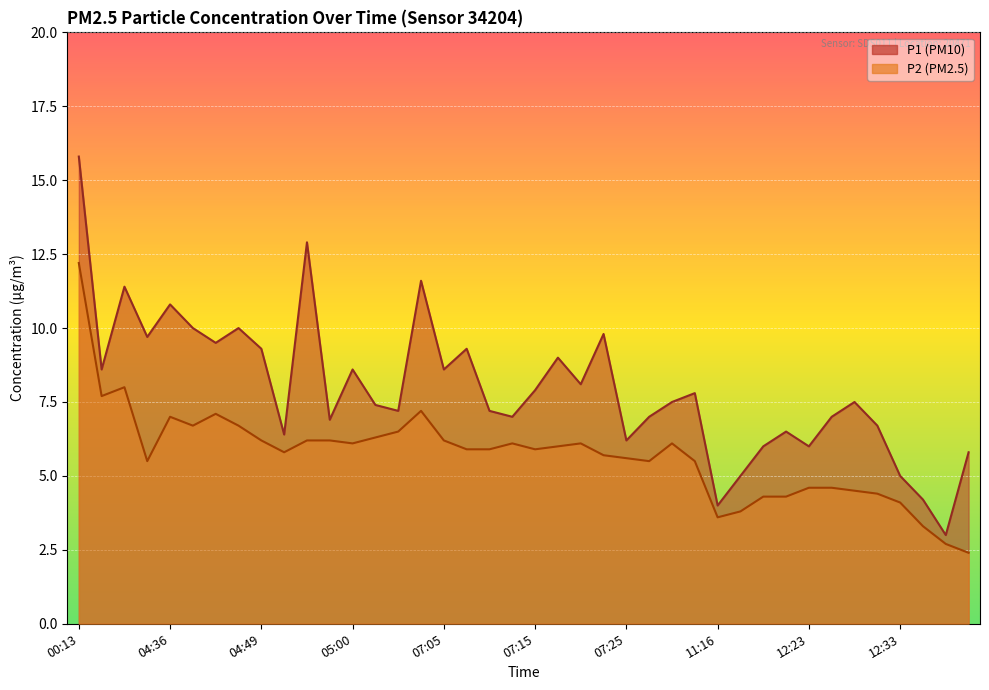

True or false: P2 and P1 intersect in this chart.

False